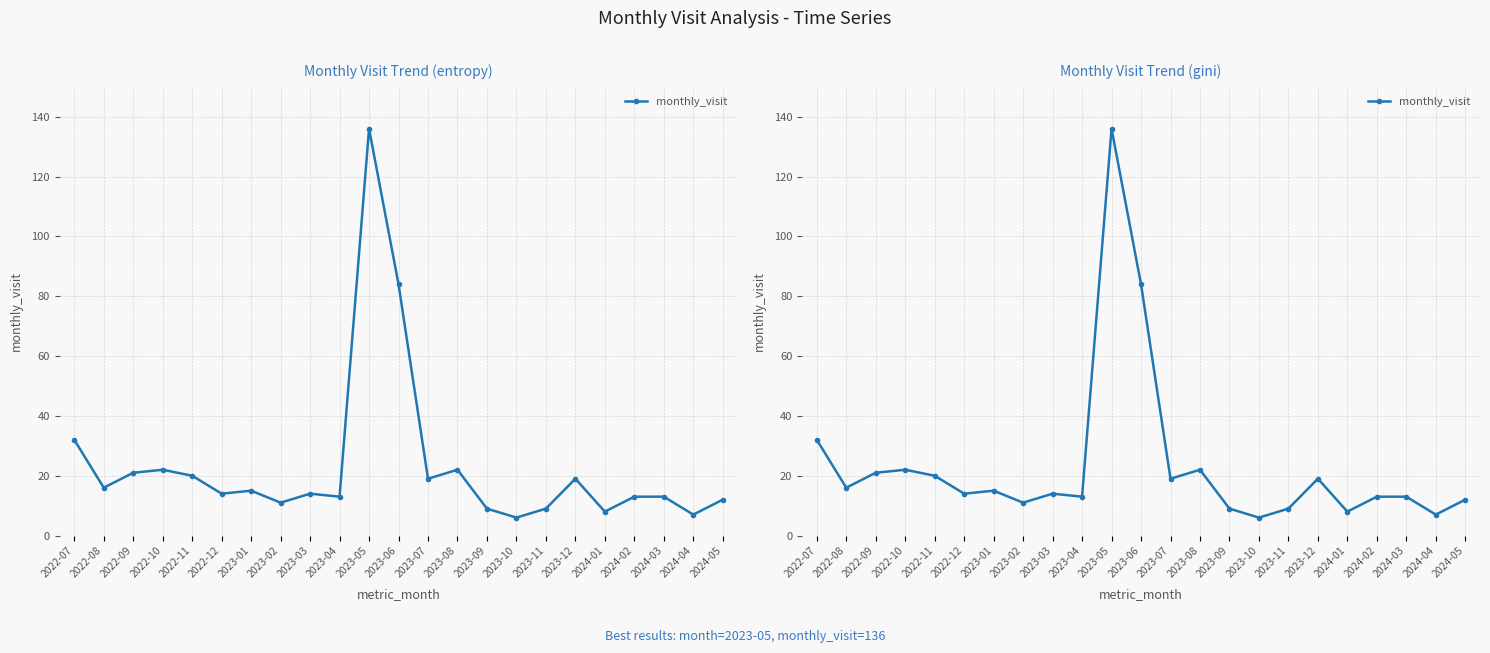

Is this an area chart (filled region under the line)?

No